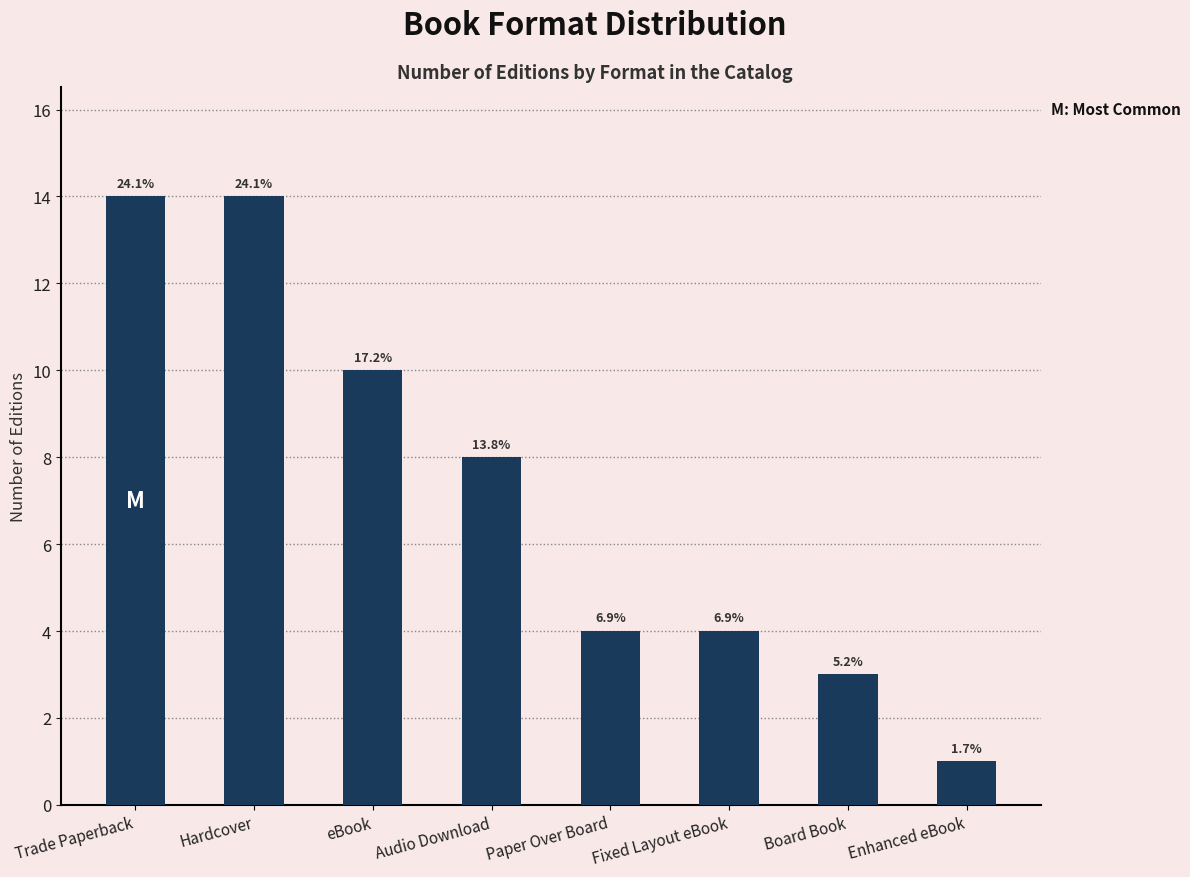

What is the sum of all values?

58